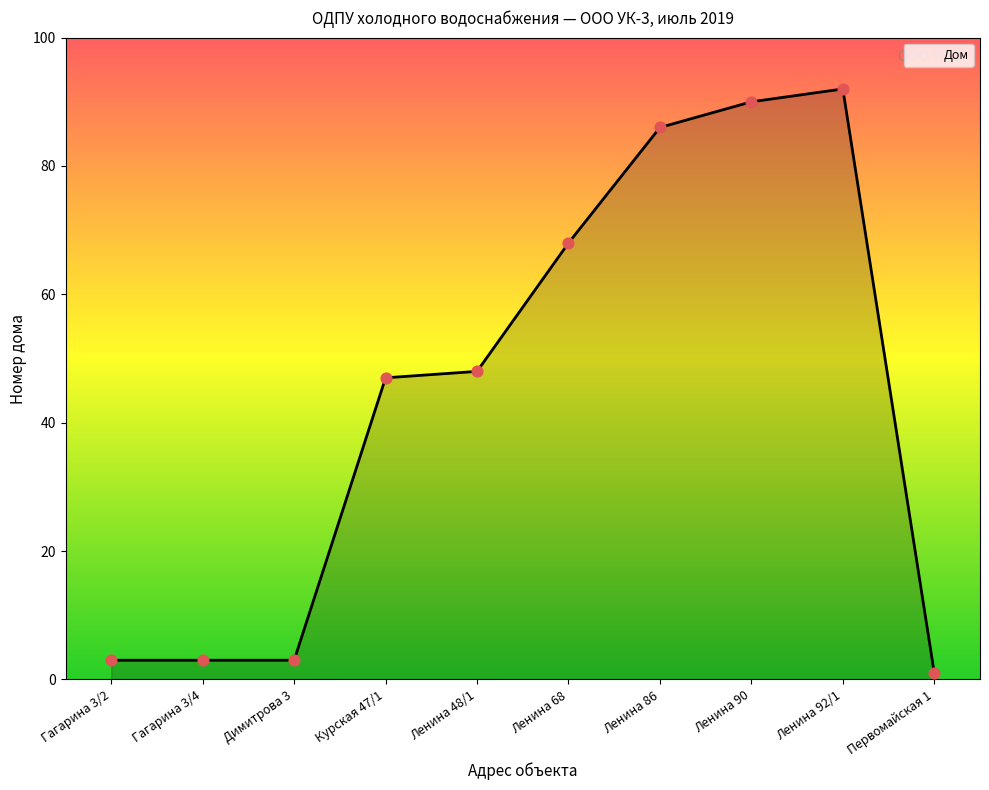

Which has a higher value, Димитрова 3 or Курская 47/1?

Курская 47/1